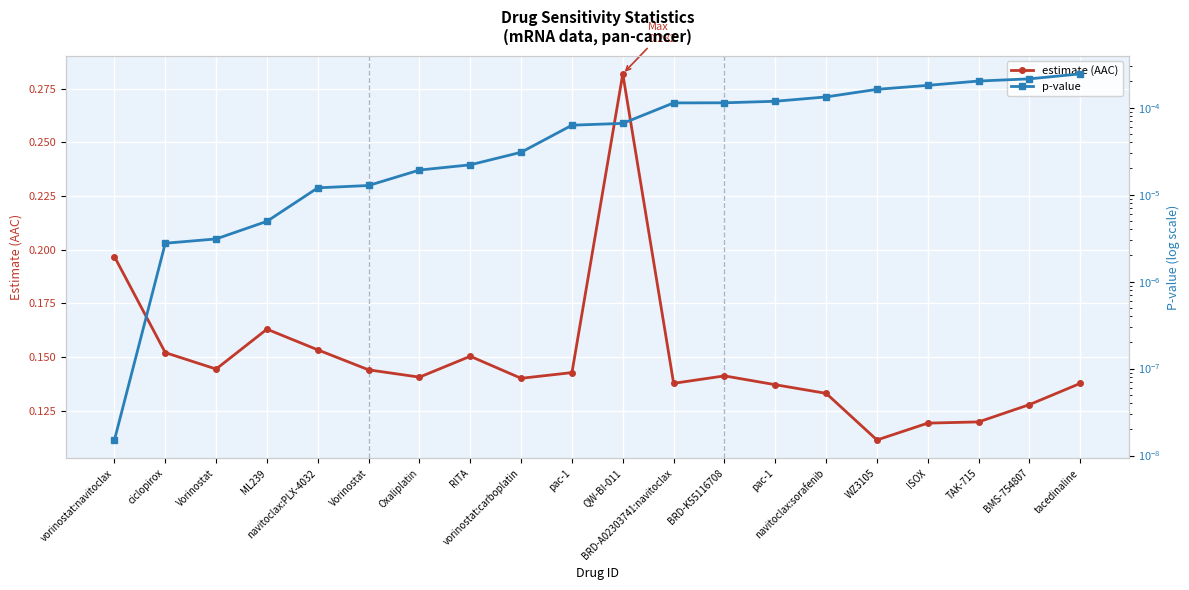

Does the chart display data point markers on the line(s)?

Yes